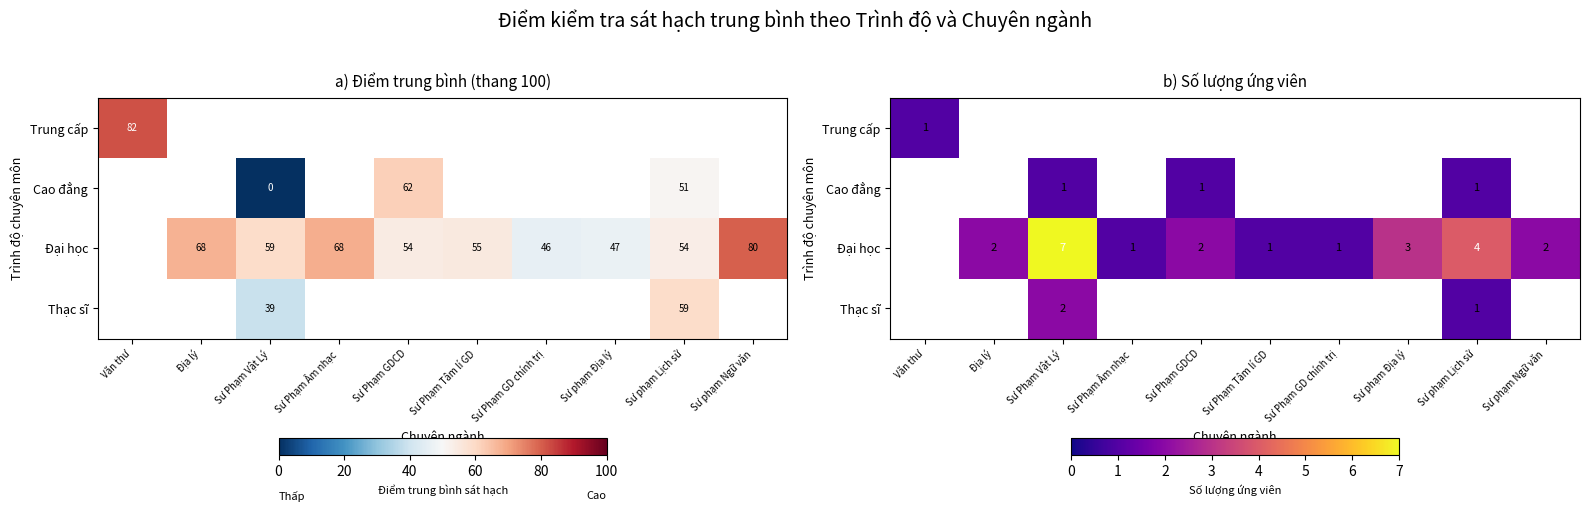

Count the Đại học values in the range 1 to 3.

7